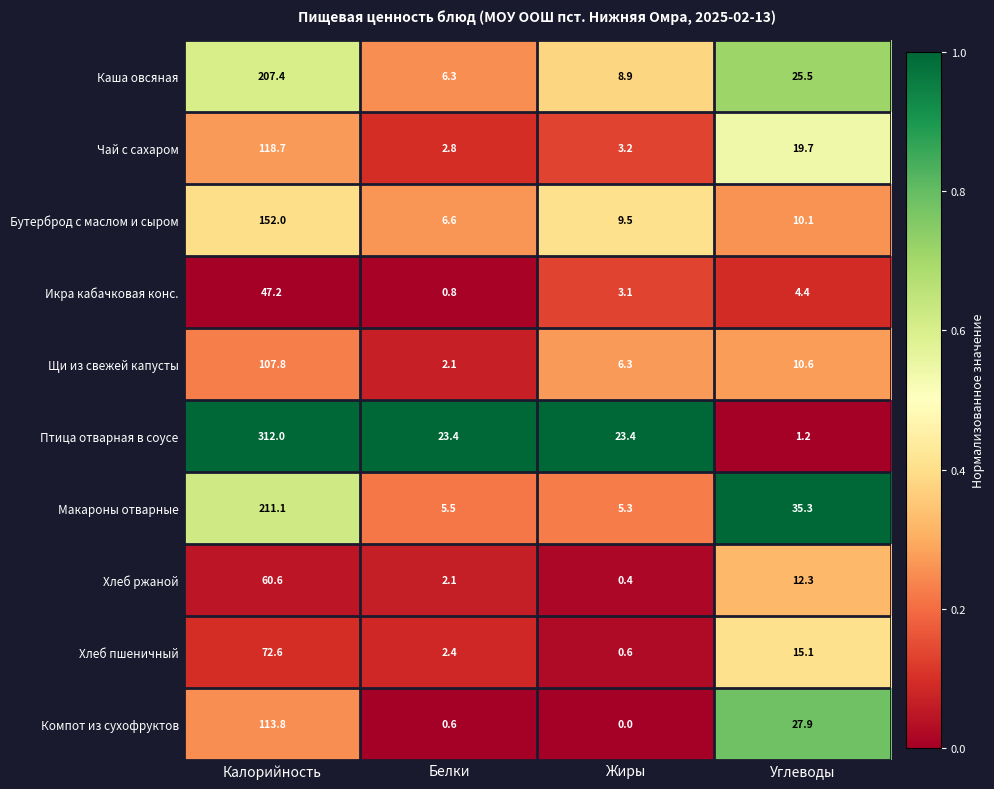

At which label is Макароны отварные closest to 108?

Углеводы